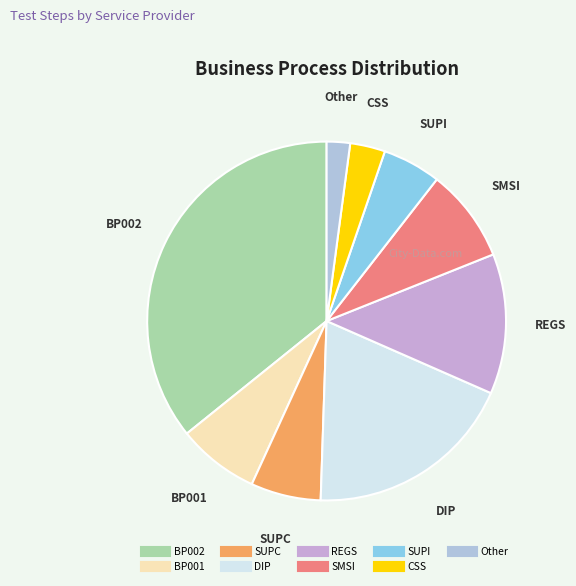

What is the ratio of the value at SUPC to the value at SUPI?

1.2